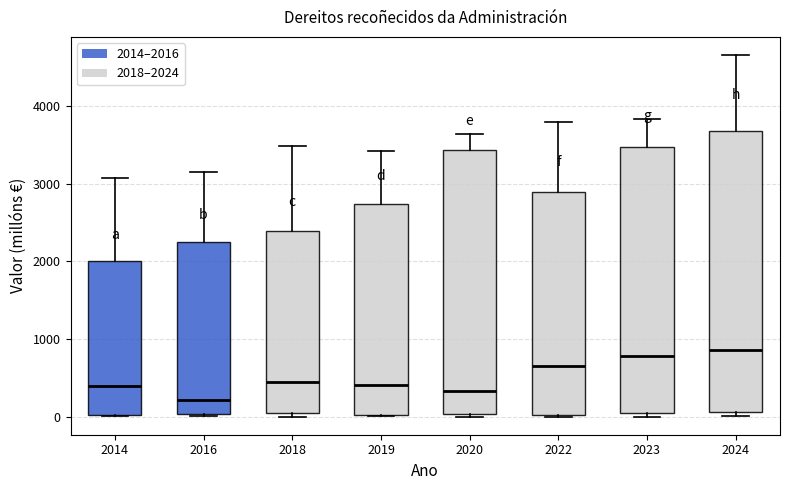

Reading left to right, transcribe this box plot: for each box, give where its median line is, the range the box spans, and where its two whiskers end, as read against the y-axis. The values are not printed on the chart, so give them approximately, as read against the axis.

2014: median 400, box 0 to 2000, whiskers 0 to 3100
2016: median 200, box 0 to 2300, whiskers 0 to 3200
2018: median 400, box 0 to 2400, whiskers 0 (just below the box's lower edge) to 3500
2019: median 400, box 0 to 2700, whiskers 0 to 3400
2020: median 300, box 0 to 3400, whiskers 0 to 3600
2022: median 700, box 0 to 2900, whiskers 0 to 3800
2023: median 800, box 0 to 3500, whiskers 0 (just below the box's lower edge) to 3800
2024: median 900, box 100 to 3700, whiskers 0 to 4700